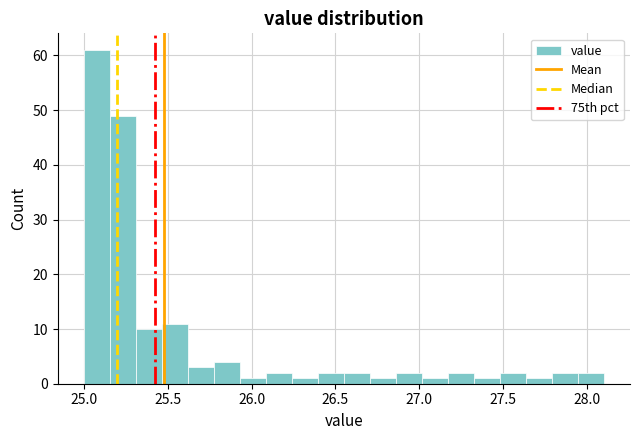

Around what value on the x-axis is the tallest bar? Give the approximate position of its centre, as read against the axis.

25.10